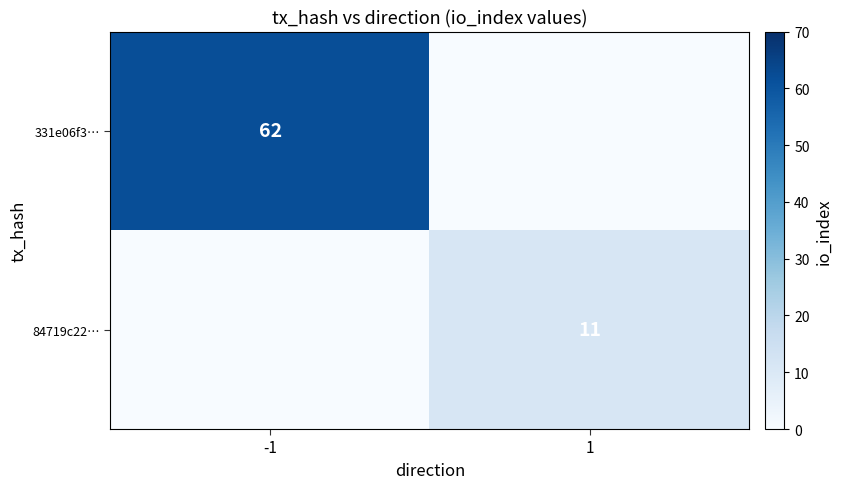

Is it true that 331e06f3… equals 62 at -1?

True